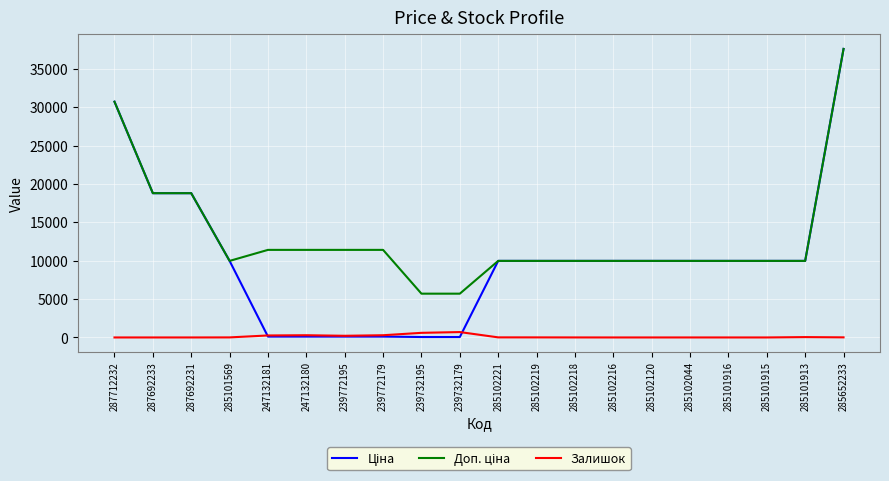

Is it true that Залишок equals 218.0 at 239772195?

True